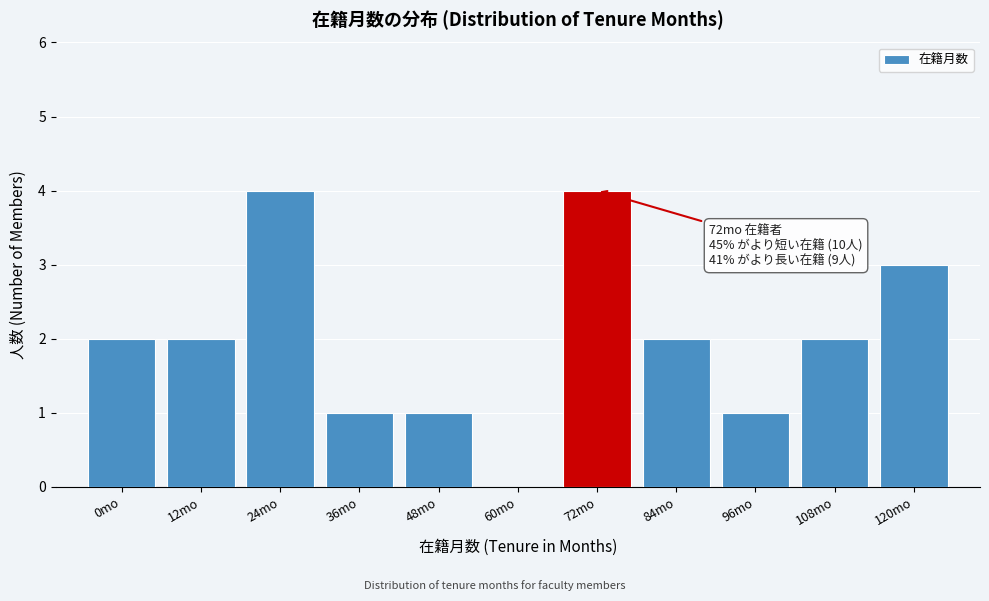

Reading left to right, transcribe all the data shown in this chart.

0mo=2	12mo=2	24mo=4	36mo=1	48mo=1	60mo=0	72mo=4	84mo=2	96mo=1	108mo=2	120mo=3